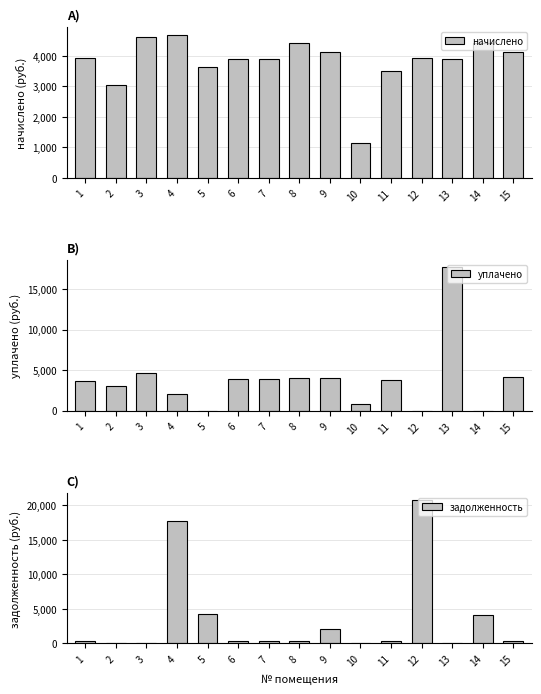

What is the difference between the maximum and second lowest values in the уплачено series?

17656.5